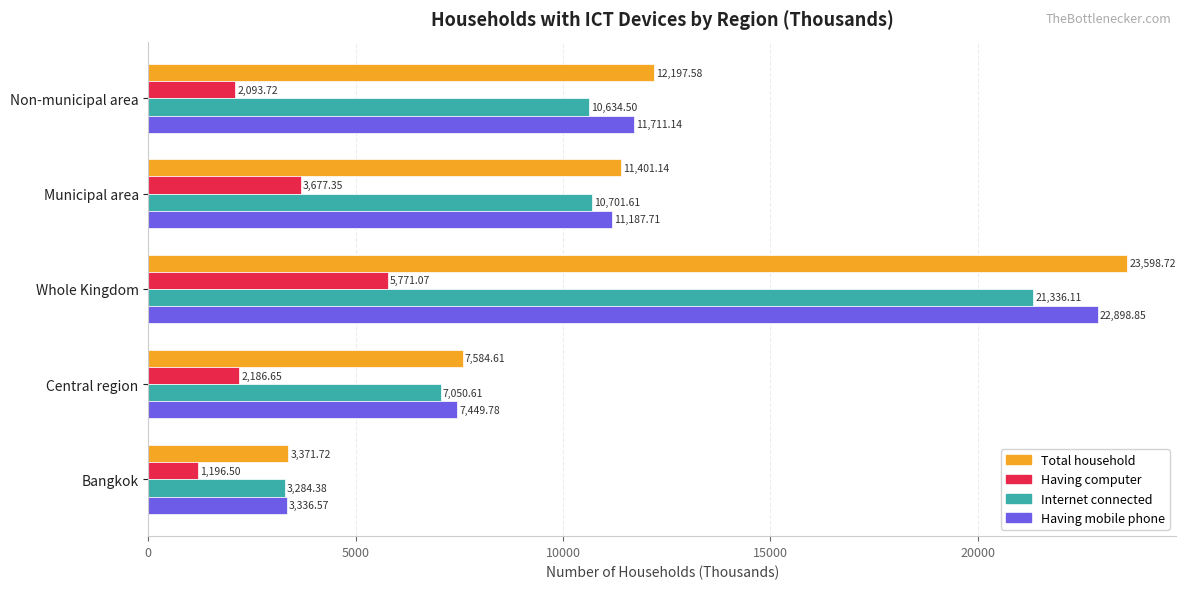

What is the spread (max minus min) of values at Non-municipal area?

10103.9